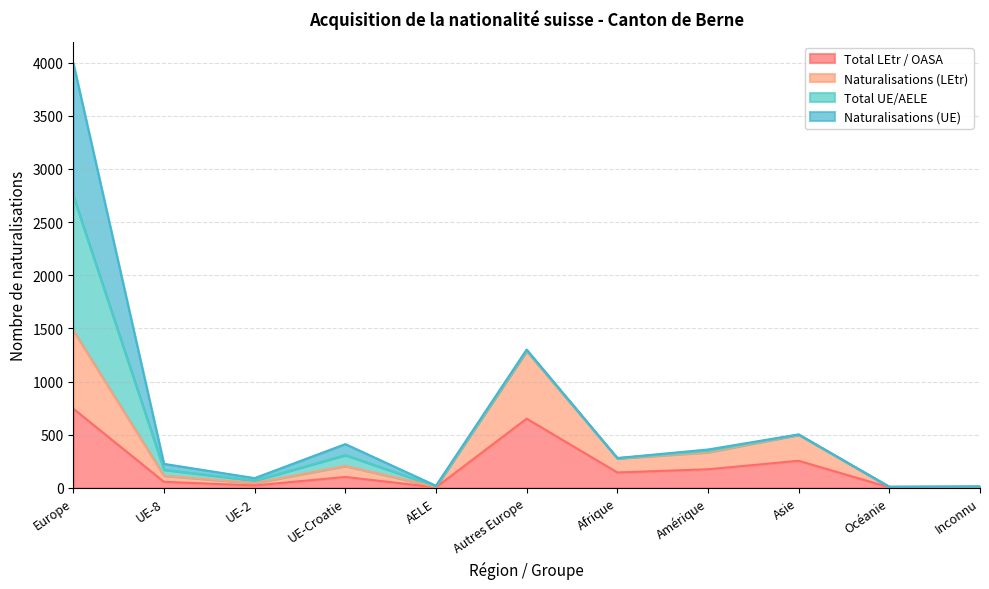

At which label does Total LEtr / OASA reach its peak?

Europe